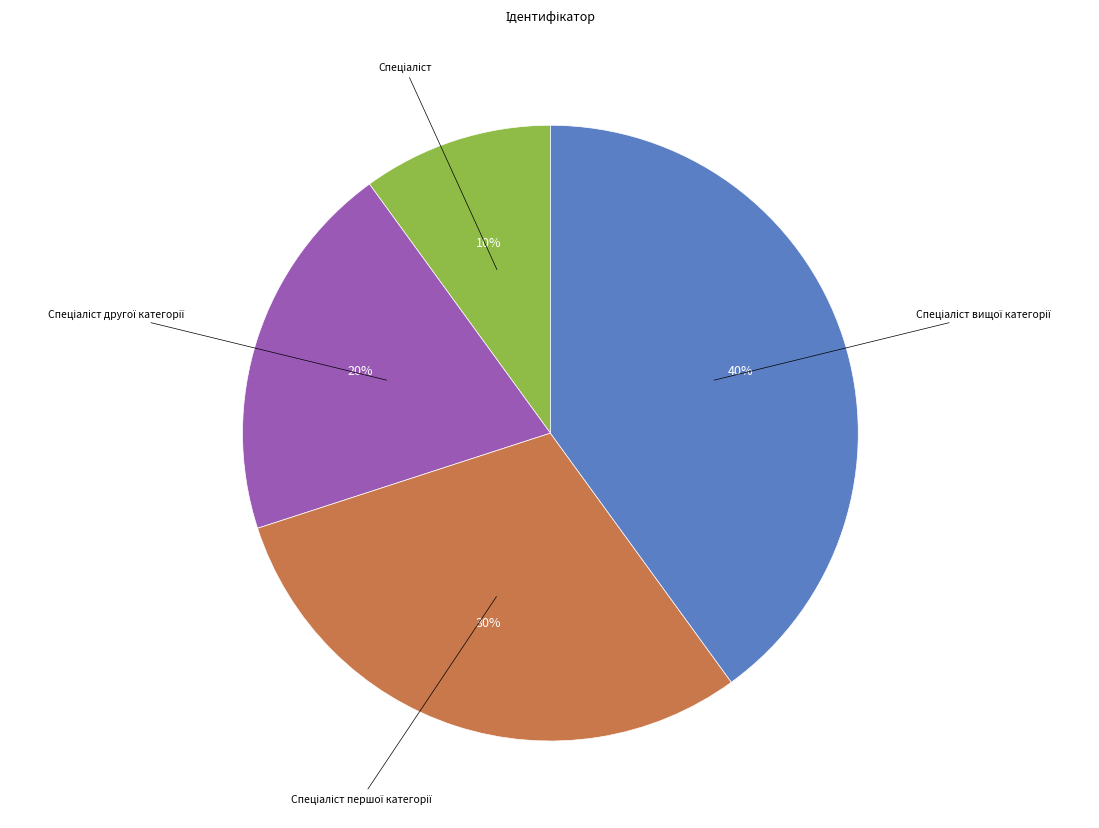

Is there a majority slice in this chart?

No